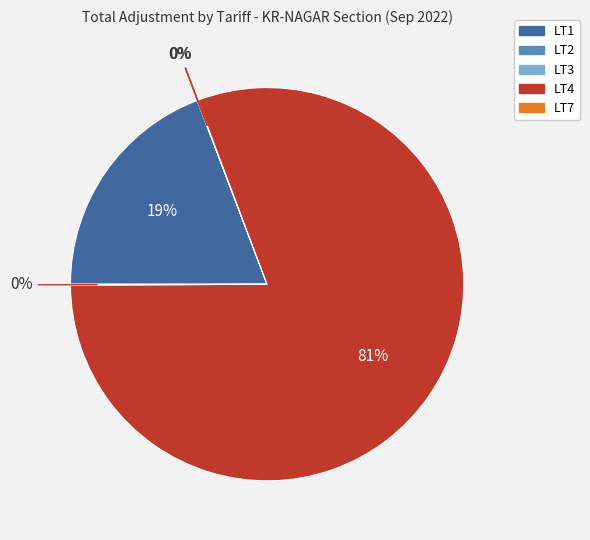

To the nearest percent, what is the average slice percentage?

20%